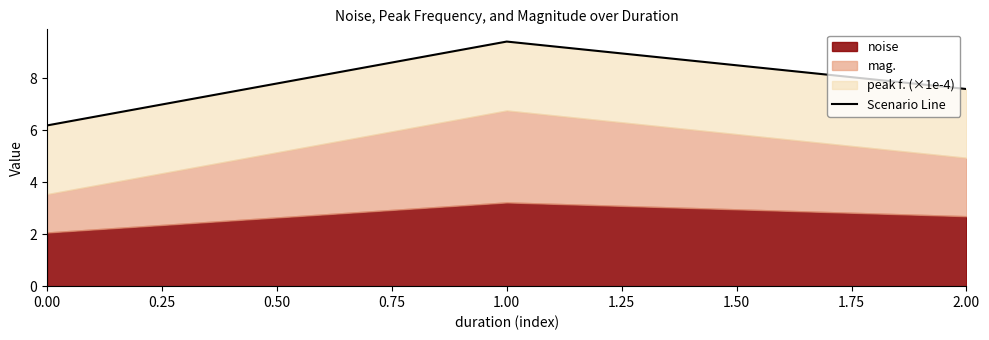

Is it true that the value at 2.00 is 7.6?

True